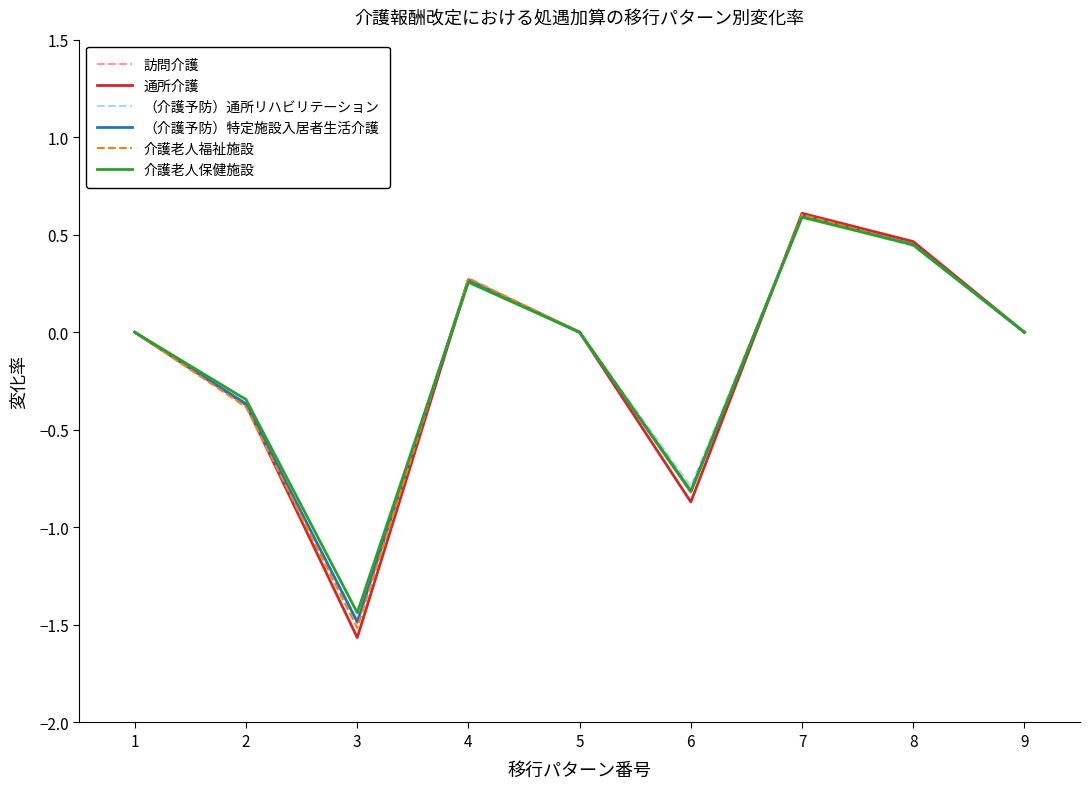

Which series has the largest range (max minus min)?

通所介護